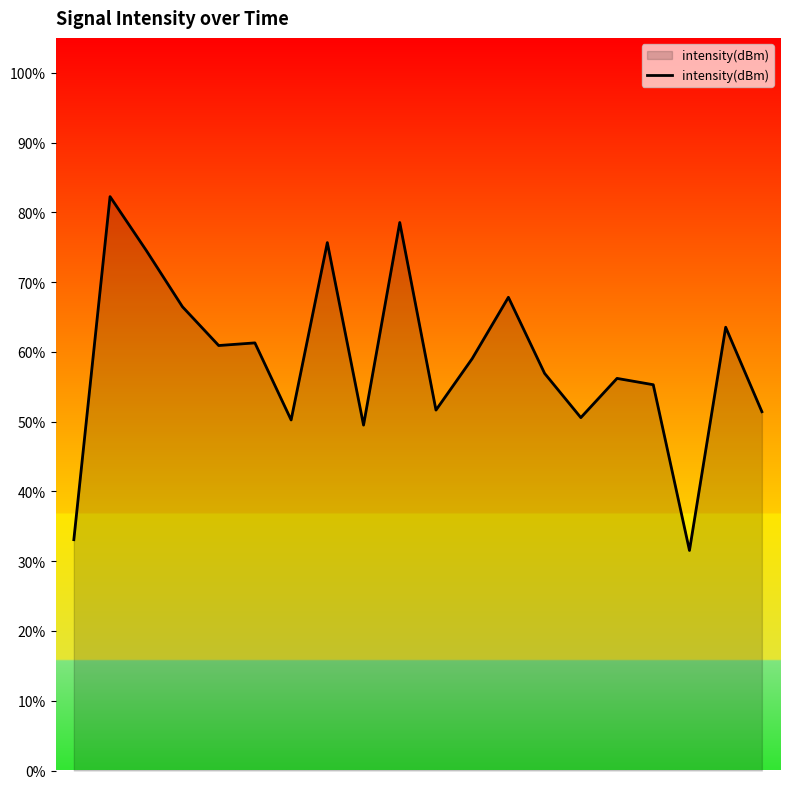

What is the smallest value displayed?

31.5